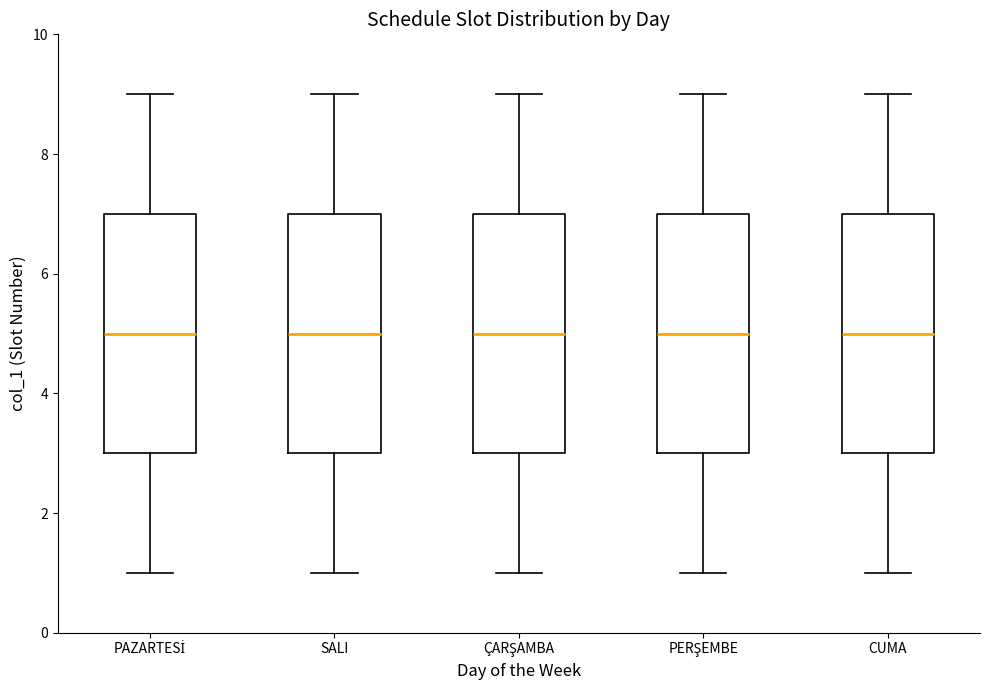

Reading left to right, transcribe this box plot: for each box, give where its median line is, the range the box spans, and where its two whiskers end, as read against the y-axis. The values are not printed on the chart, so give them approximately, as read against the axis.

PAZARTESİ: median 5, box 3 to 7, whiskers 1 to 9
SALI: median 5, box 3 to 7, whiskers 1 to 9
ÇARŞAMBA: median 5, box 3 to 7, whiskers 1 to 9
PERŞEMBE: median 5, box 3 to 7, whiskers 1 to 9
CUMA: median 5, box 3 to 7, whiskers 1 to 9